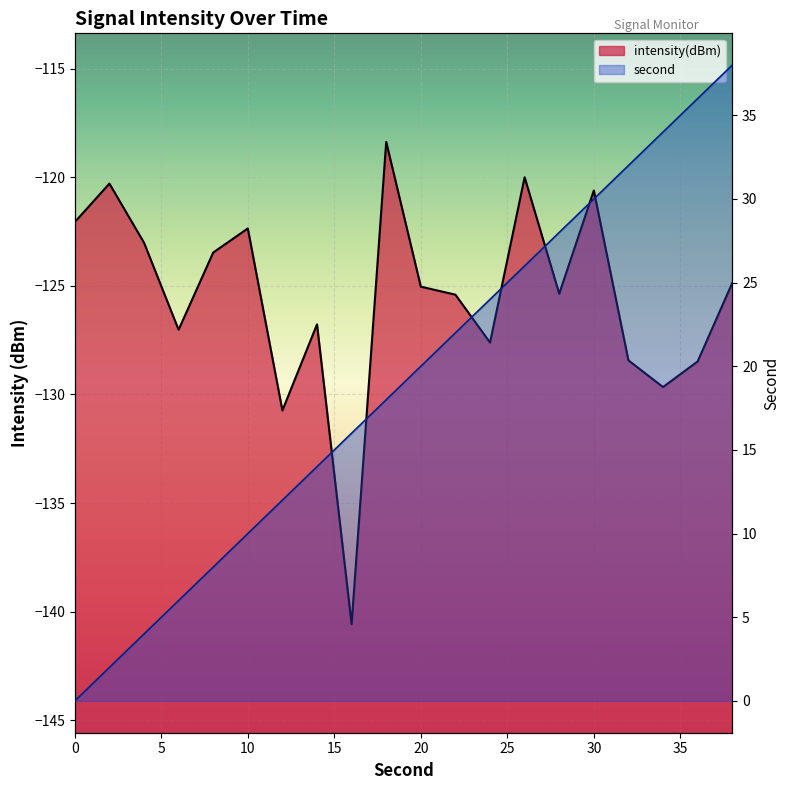

How many values in the second series are below 20?

10